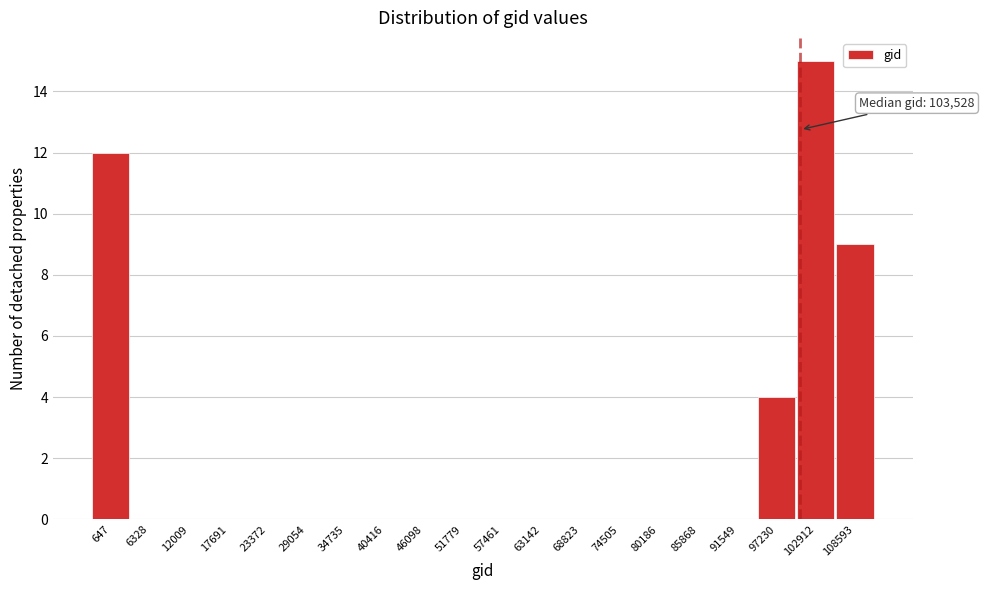

Reading left to right, transcribe all the data shown in this chart.

647=12	6328=0	12009=0	17691=0	23372=0	29054=0	34735=0	40416=0	46098=0	51779=0	57461=0	63142=0	68823=0	74505=0	80186=0	85868=0	91549=0	97230=4	102912=15	108593=9